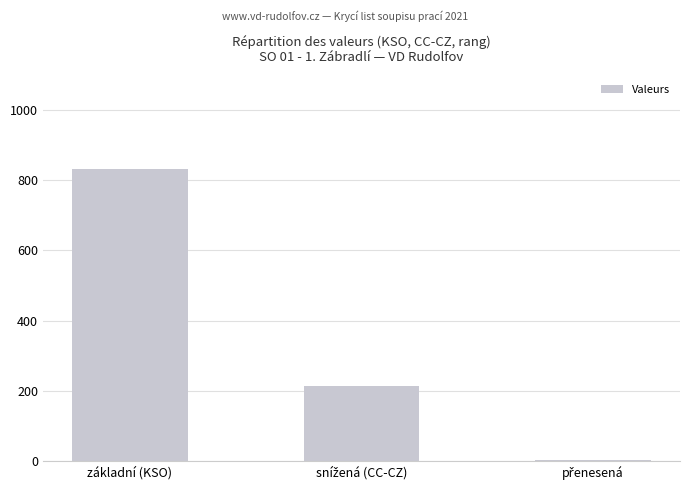

What value does the data have at základní (KSO)?

832